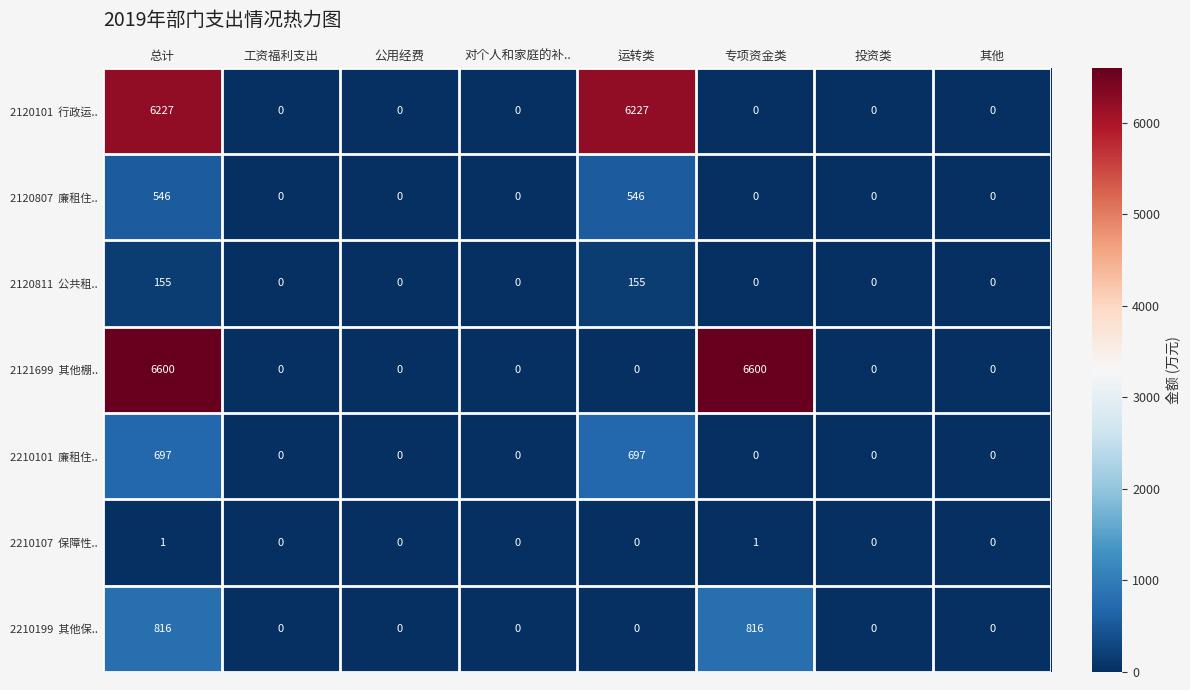

At how many categories does at least one series exceed 4147?

3